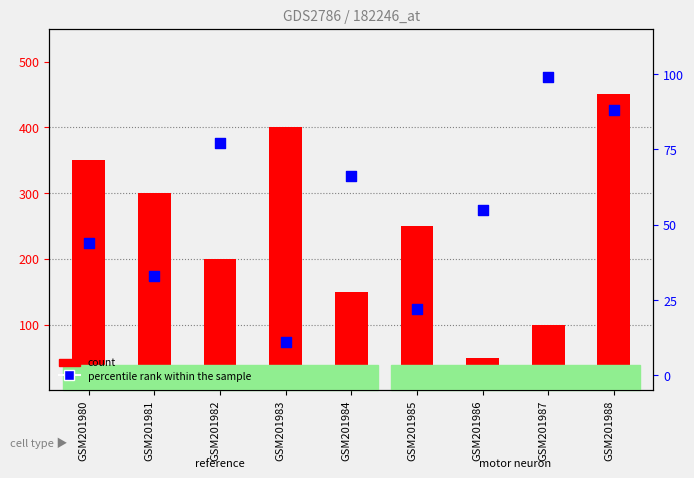

What are all the series names shown in the legend?

count, percentile rank within the sample